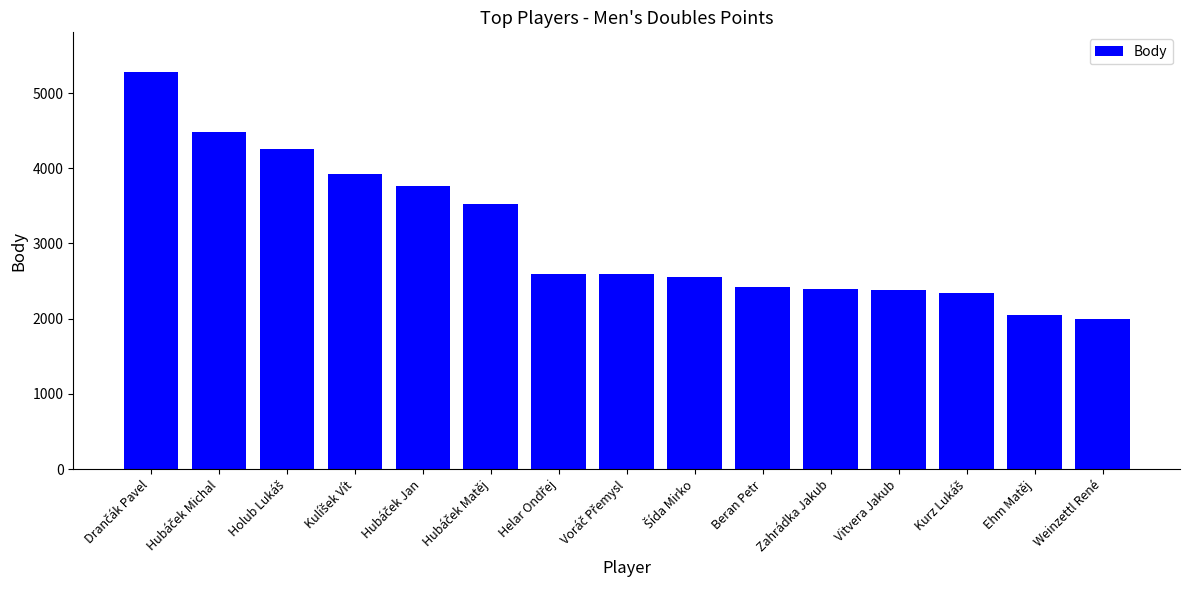

What is the difference between the maximum and second lowest values?

3230